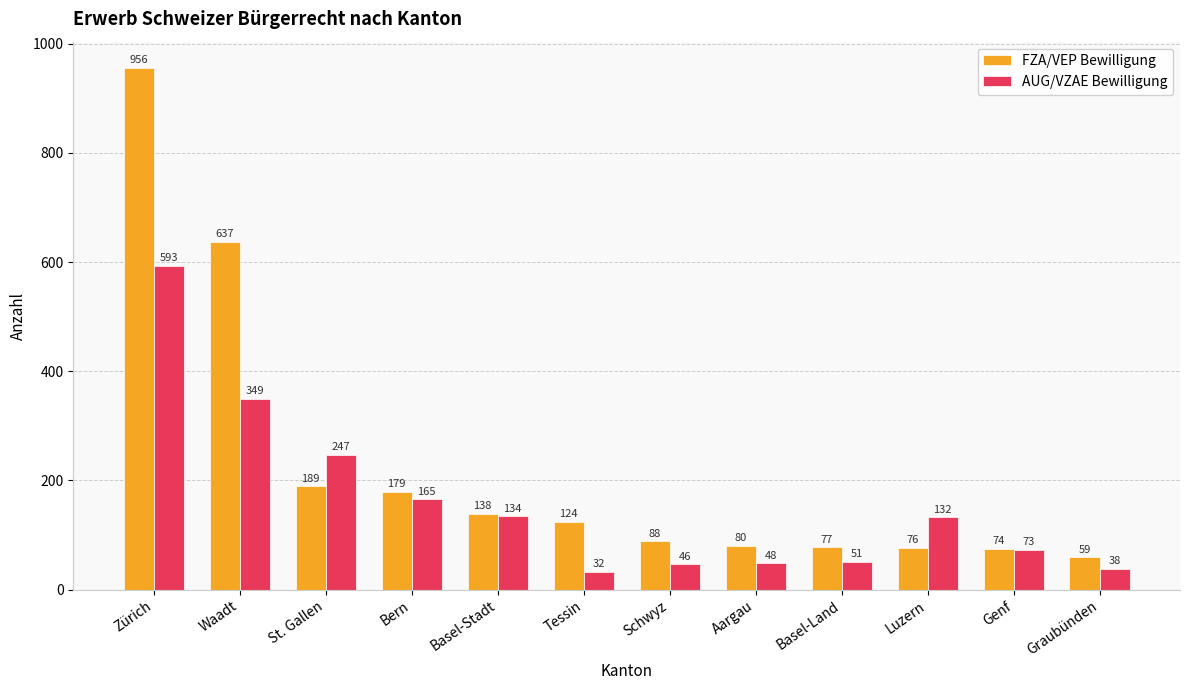

What are all the series names shown in the legend?

FZA/VEP Bewilligung, AUG/VZAE Bewilligung